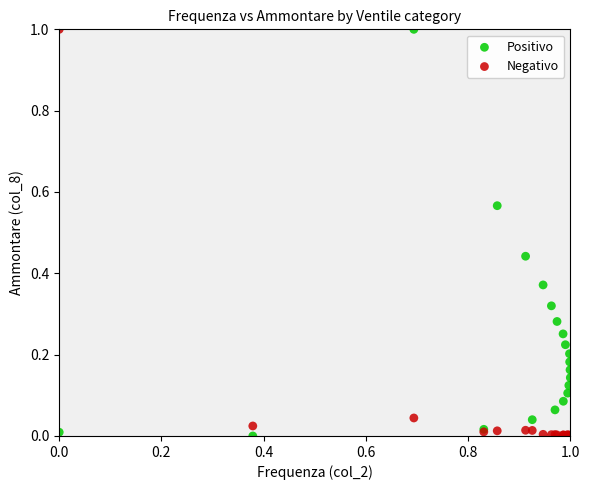

What is the X range (max minus min) for the scatter plot?

1.0